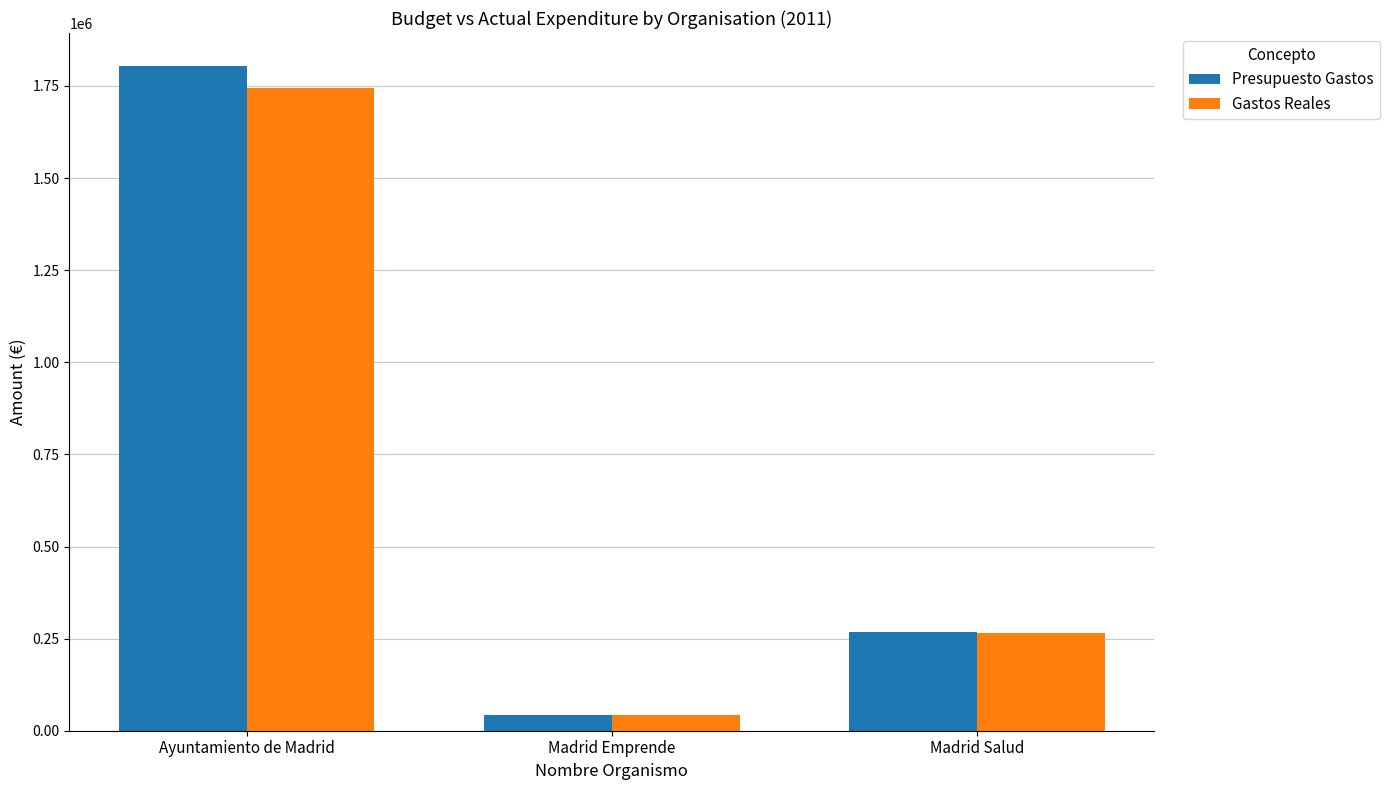

Where is Gastos Reales nearest to the value 892813?

Madrid Salud